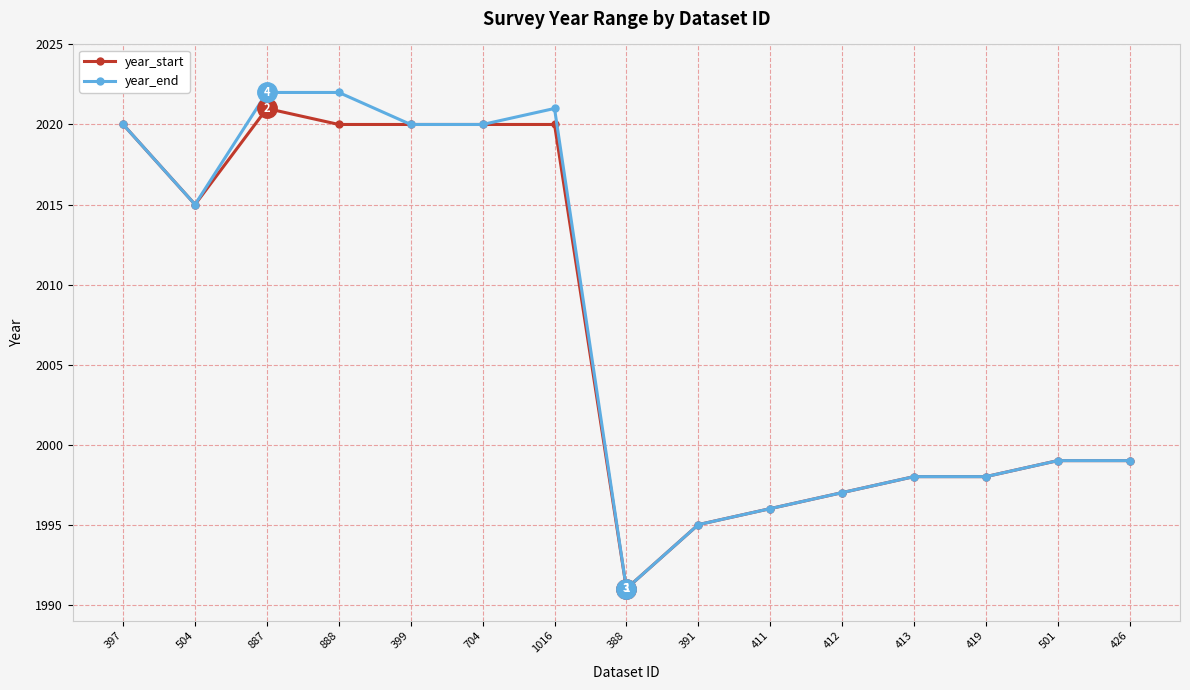

How many distinct data groups are displayed?

2